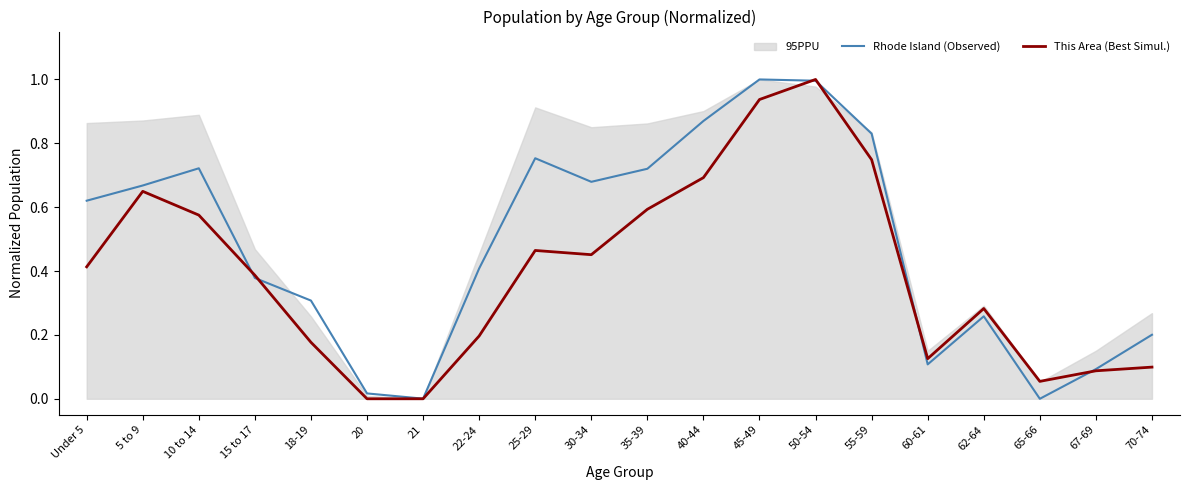

What is the highest value of the Rhode Island (Observed) series?

1.0